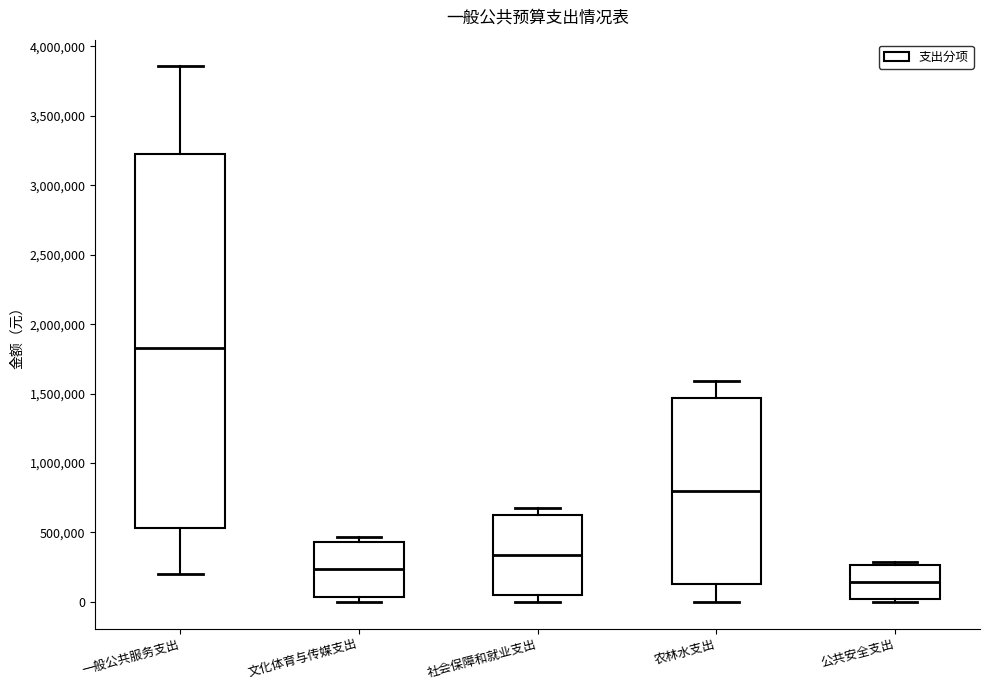

Which box has the lowest median line?

公共安全支出